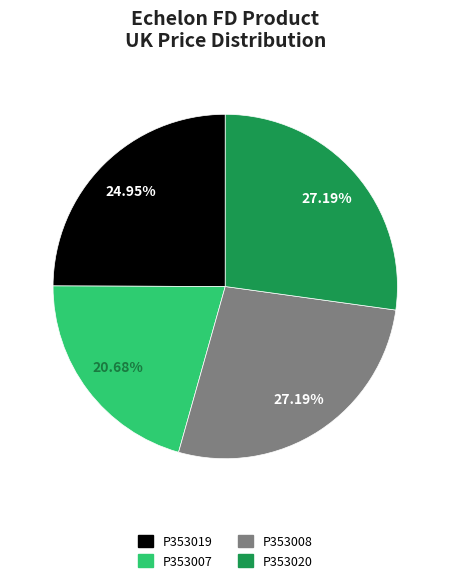

Is there a majority slice in this chart?

No